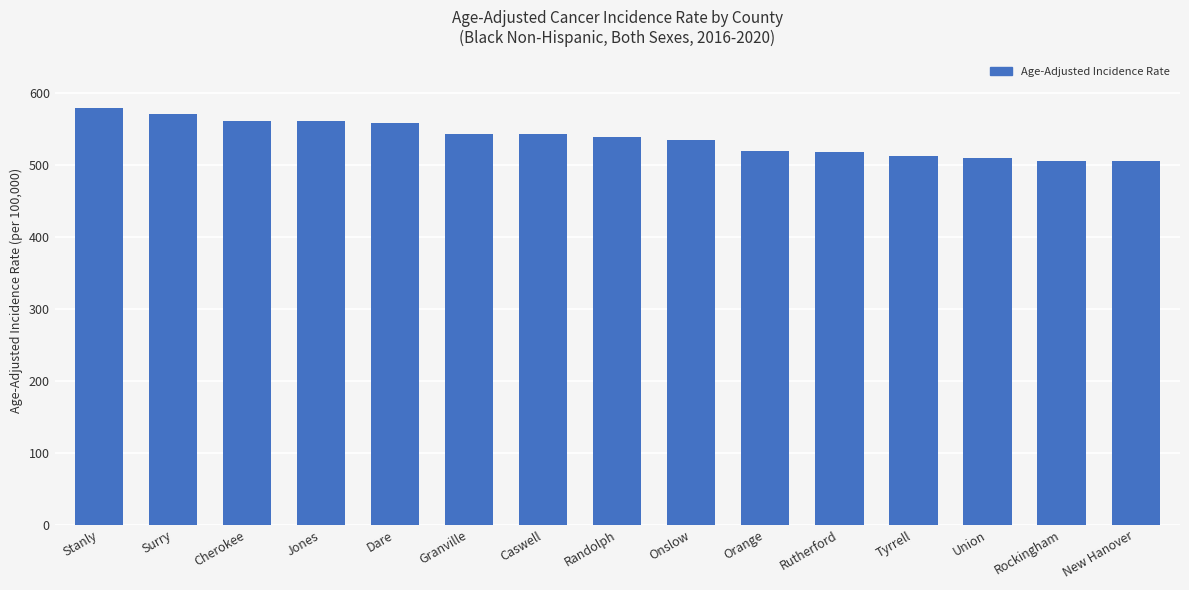

What is the smallest value displayed?

505.4